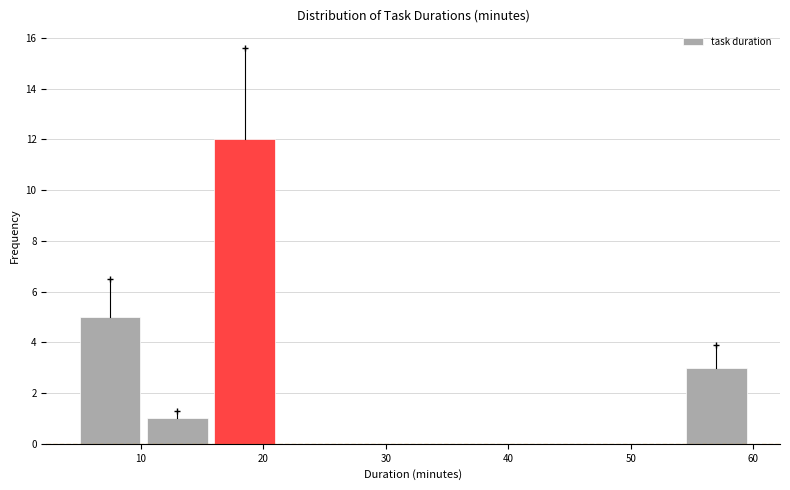

Which range on the x-axis has the tallest bar?

16.0 to 21.5